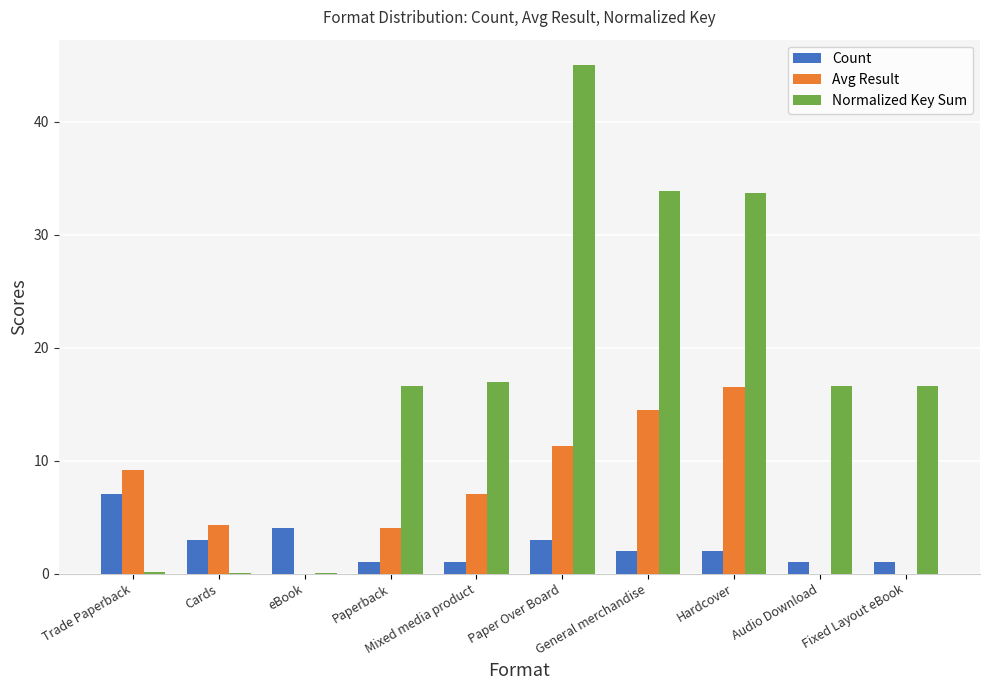

What is the sum of all Normalized Key Sum values?

179.6